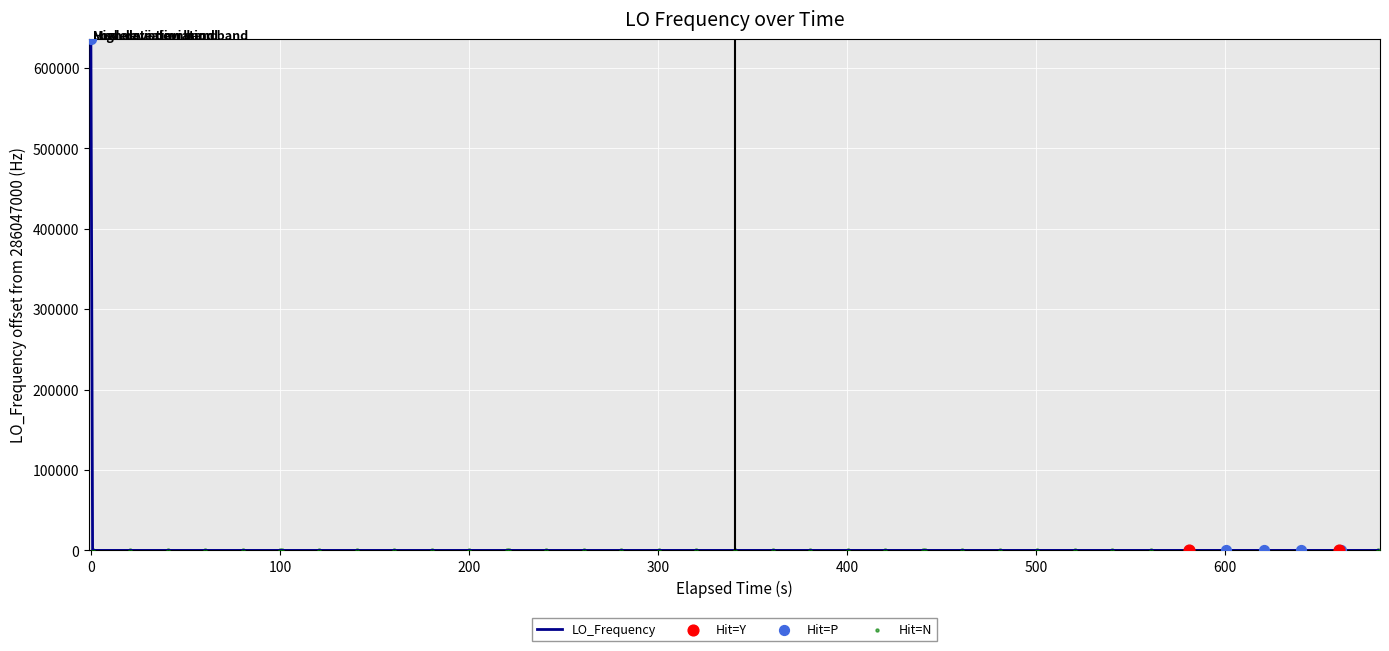

What is the difference between the maximum and minimum values?

635708.4